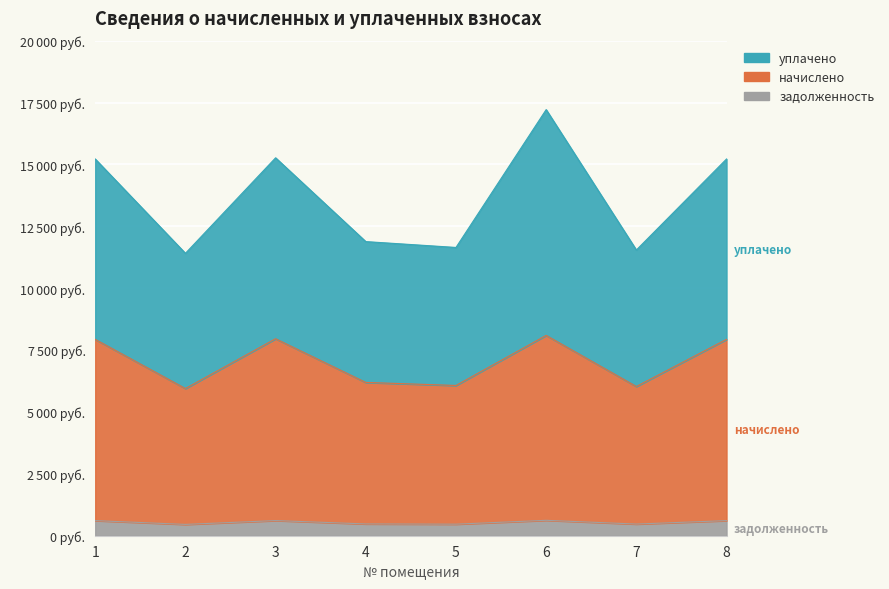

How many values in the уплачено series exceed 15219?

4